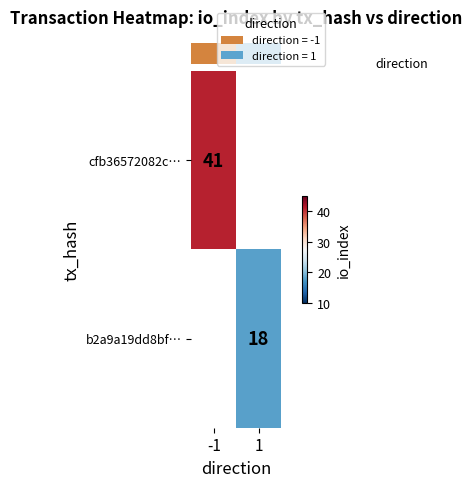

Which label corresponds to the largest value in the chart?

-1